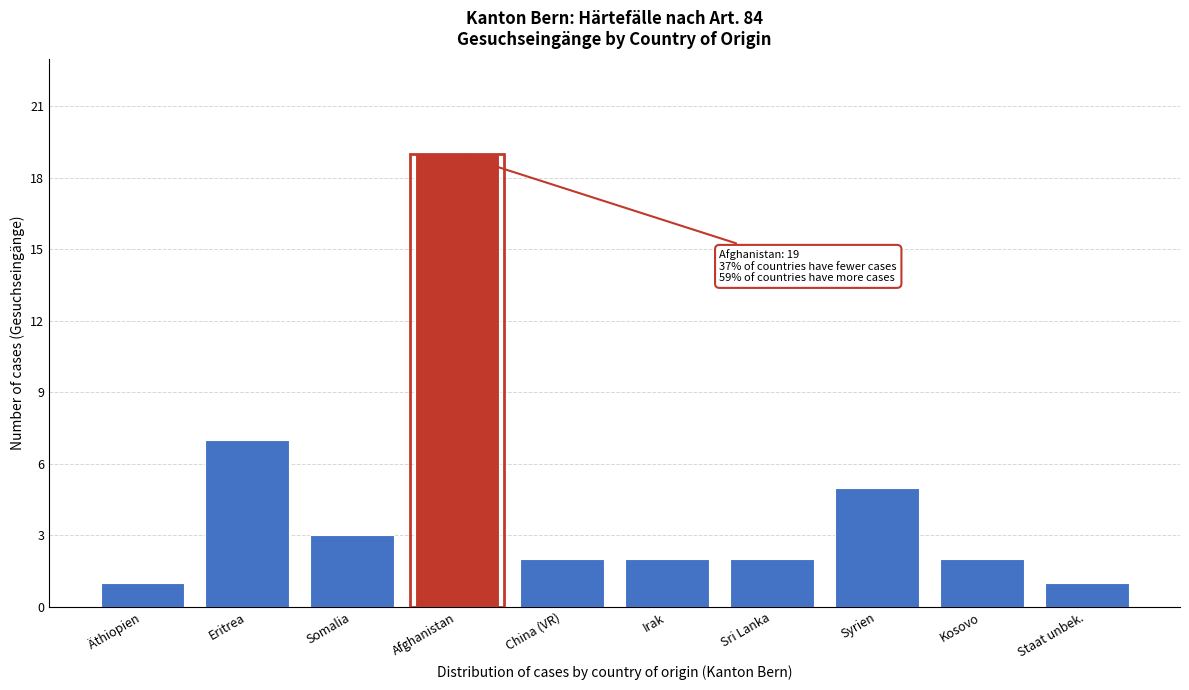

Reading left to right, extract all data points from this chart.

Äthiopien=1	Eritrea=7	Somalia=3	Afghanistan=19	China (VR)=2	Irak=2	Sri Lanka=2	Syrien=5	Kosovo=2	Staat unbek.=1